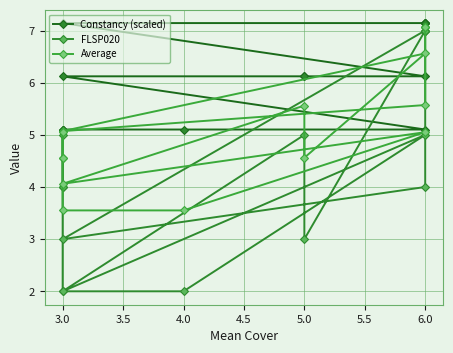

True or false: Constancy (scaled) and FLSP020 cross at least once.

True